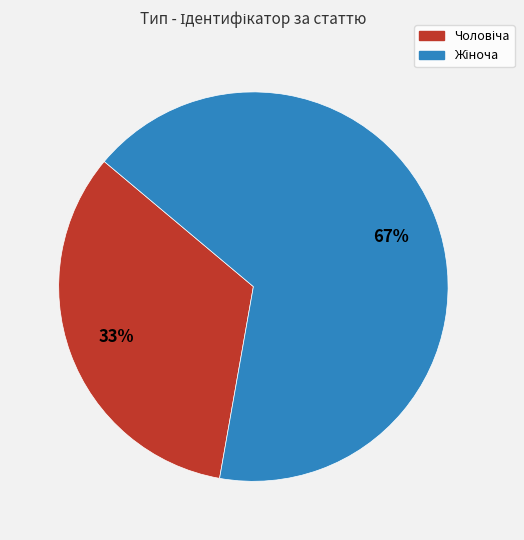

How many slices are in this pie chart?

2